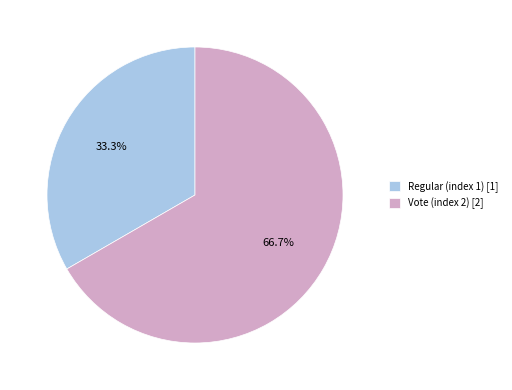

How many segments does this pie chart have?

2